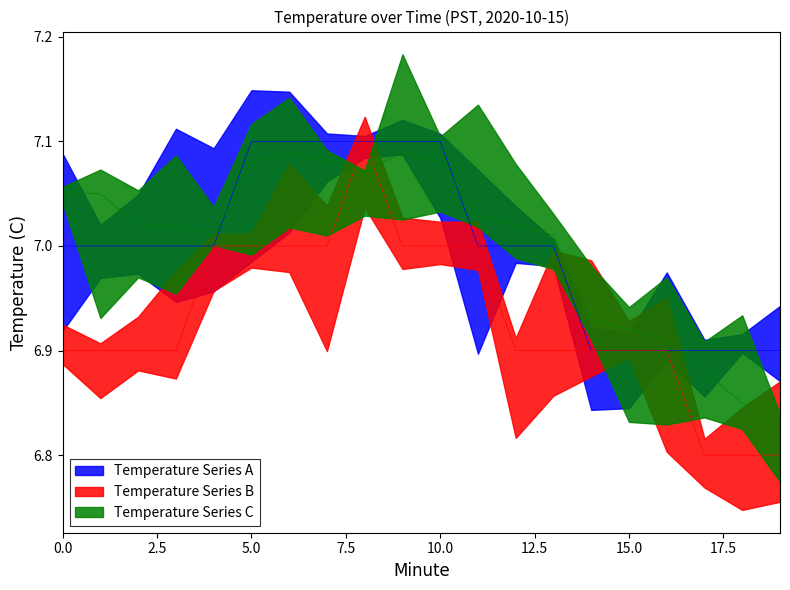

Rank the series at 12 from highest to lowest value.

Temperature Series C, Temperature Series A, Temperature Series B